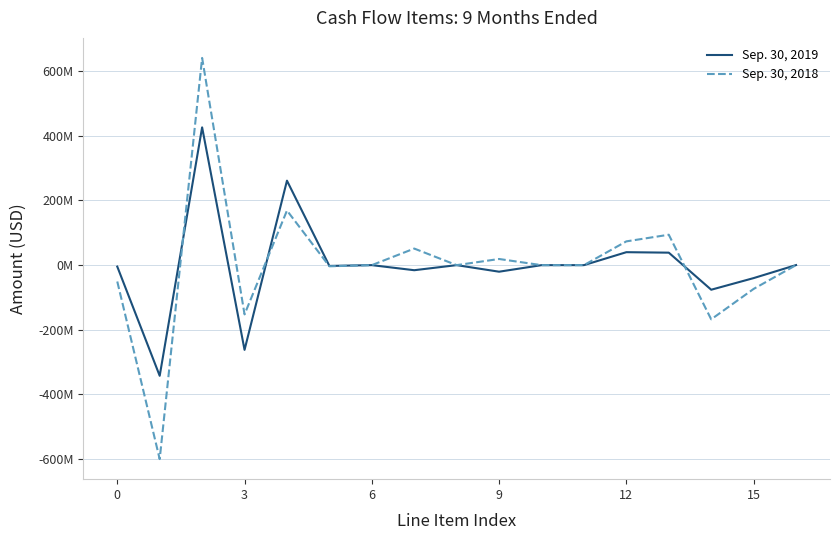

List the series in order of their overall mean, lowest first.

Sep. 30, 2018, Sep. 30, 2019